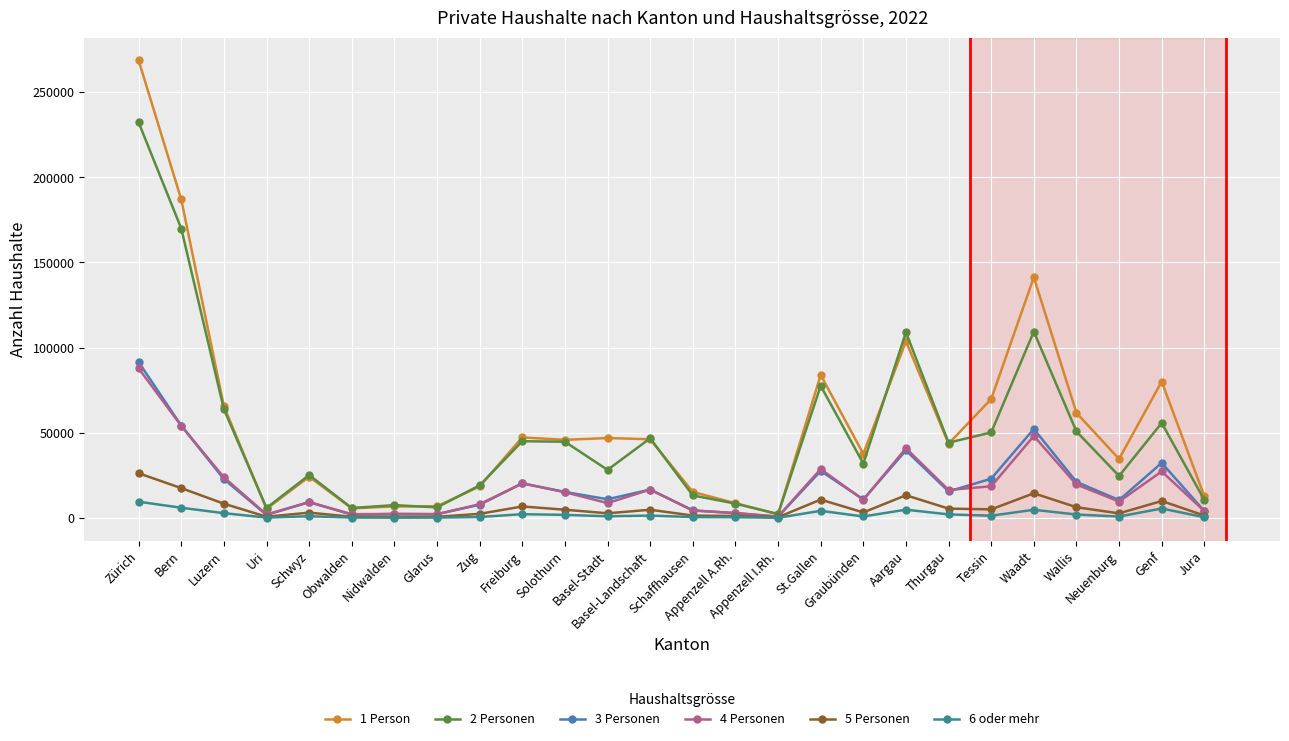

Is it true that 3 Personen equals 31815 at Wallis?

False